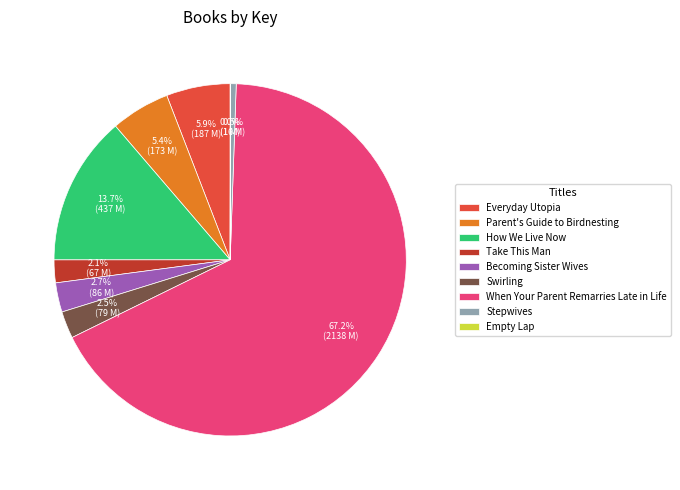

Is there a majority slice in this chart?

Yes